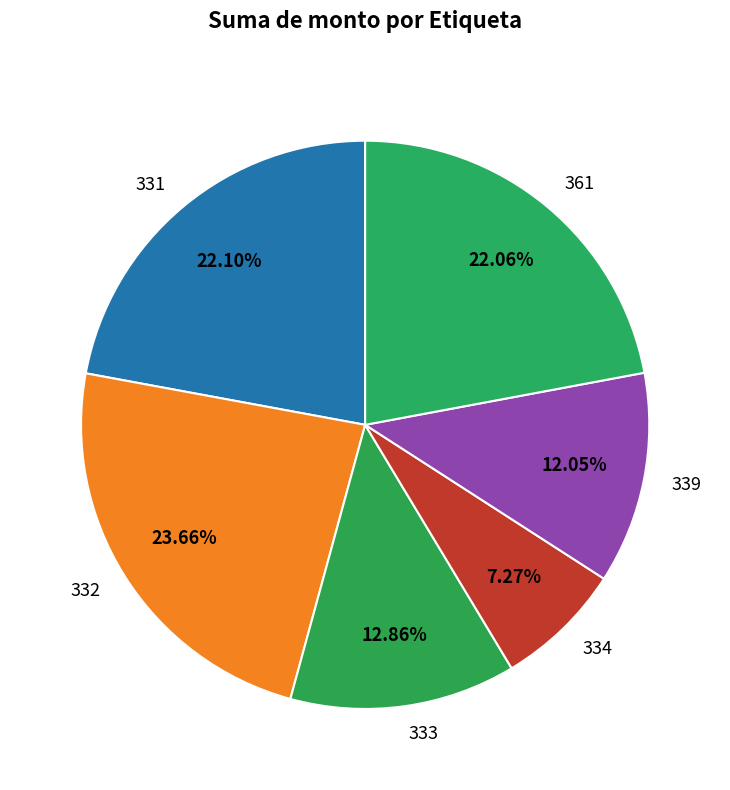

What is the smallest slice in the pie chart?

334